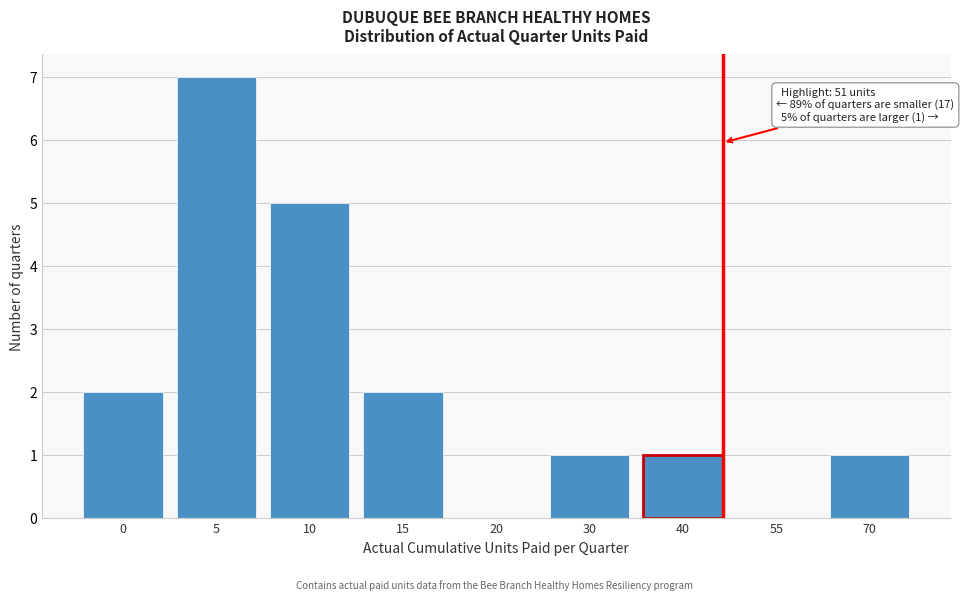

Reading left to right, what are all the values shown in this chart?

0=2	5=7	10=5	15=2	20=0	30=1	40=1	55=0	70=1